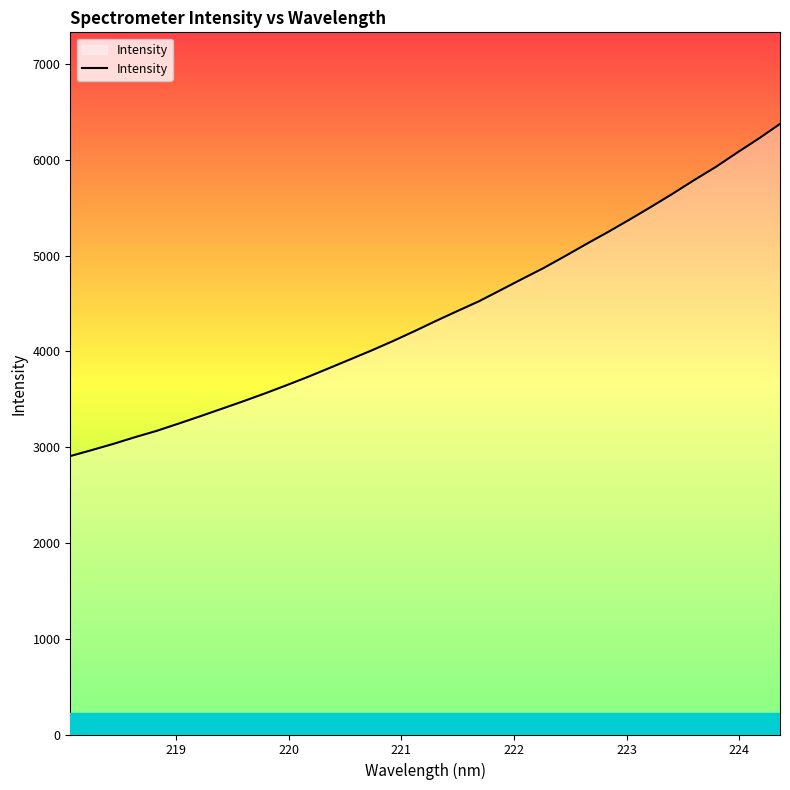

What is the greatest value displayed?

6374.2